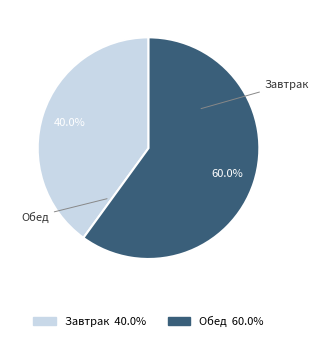

Which category has the biggest portion of the pie?

Обед